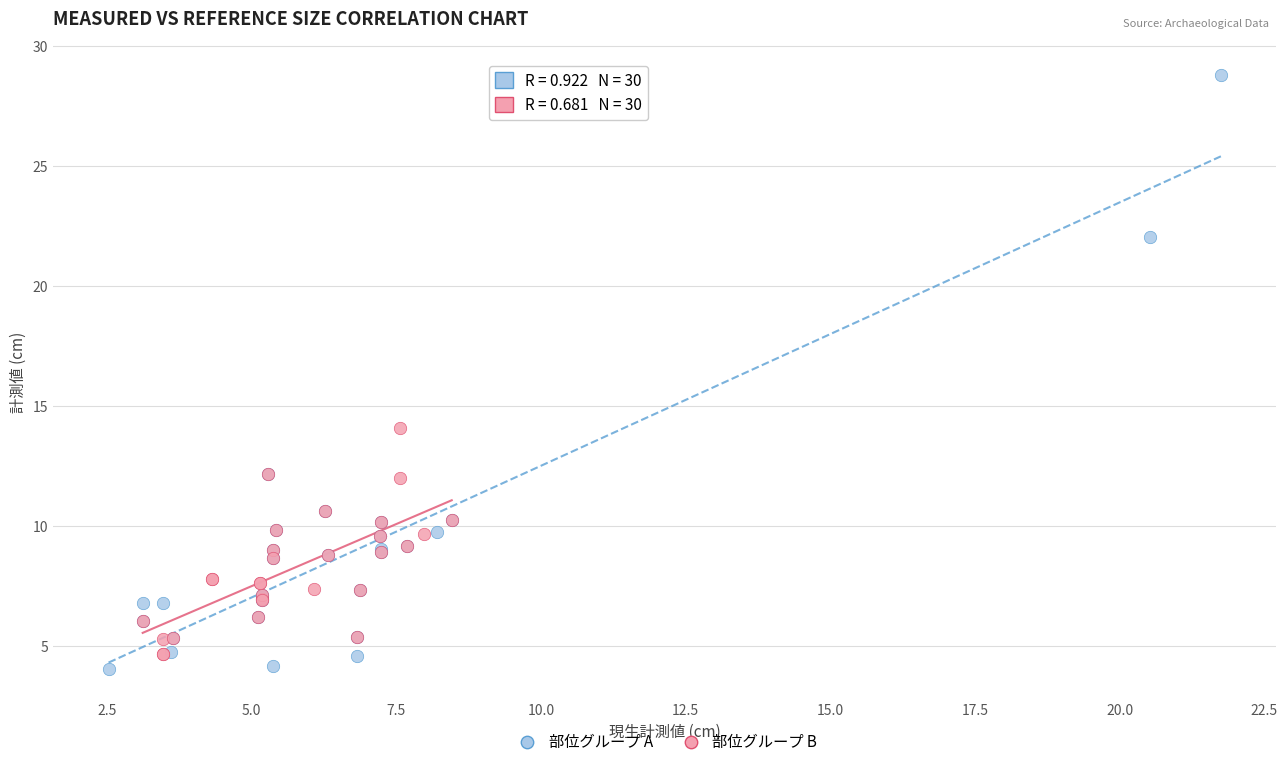

Which series reaches the maximum Y coordinate?

部位グループ A